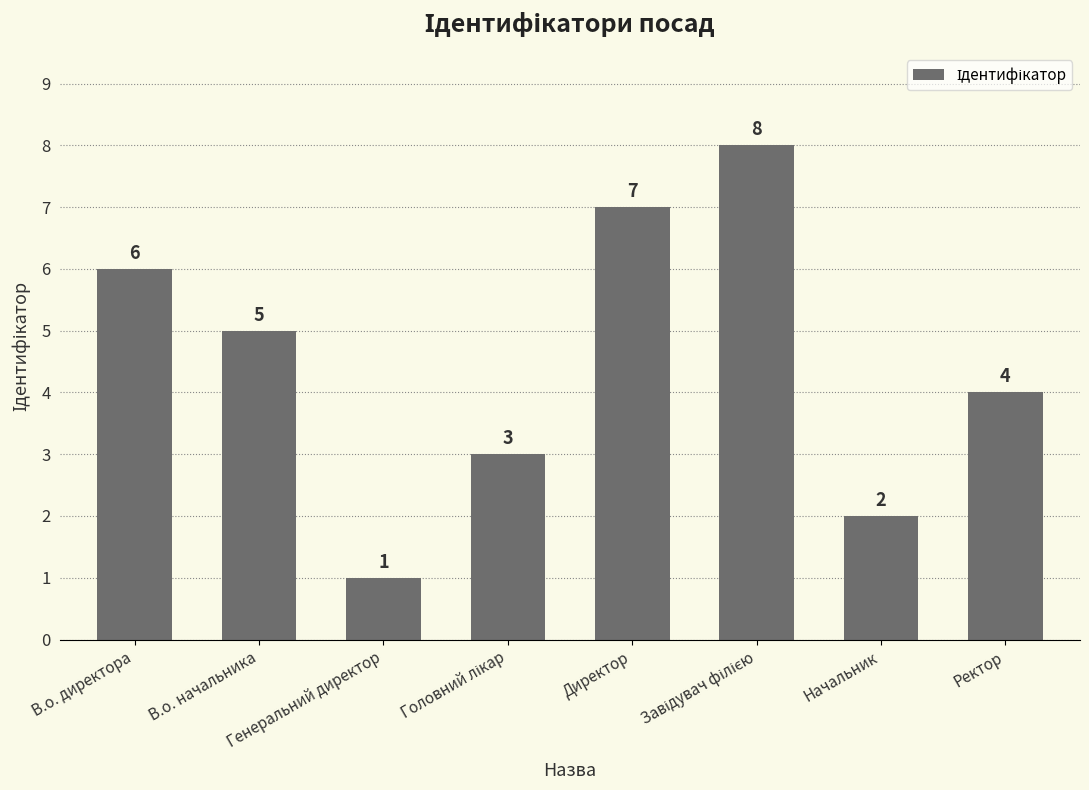

What is the maximum value shown in the chart?

8